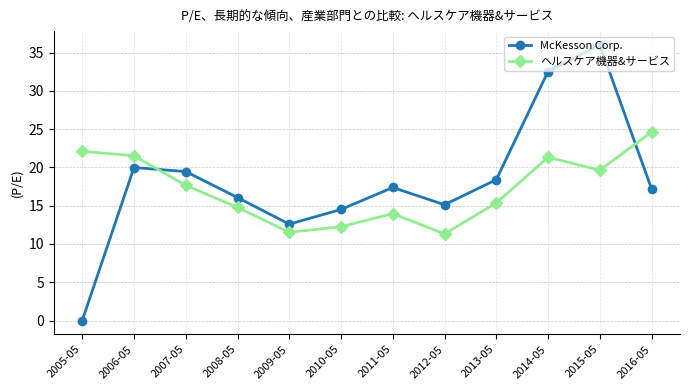

What is the label of the 6th point from the right?

2011-05